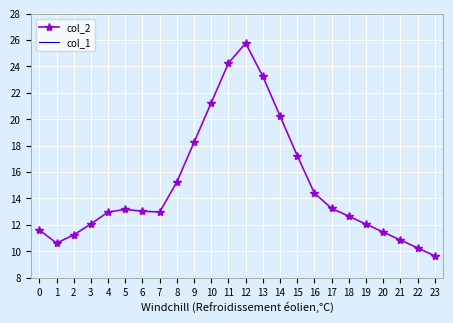

Rank the series by their maximum value, from highest to lowest.

col_2, col_1